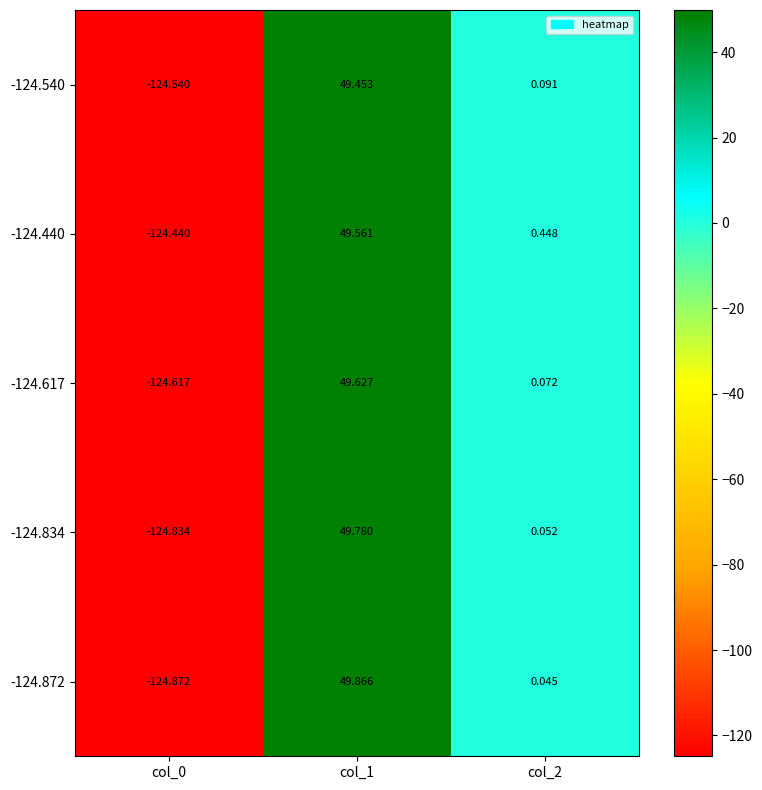

Which series has the largest range (max minus min)?

-124.872